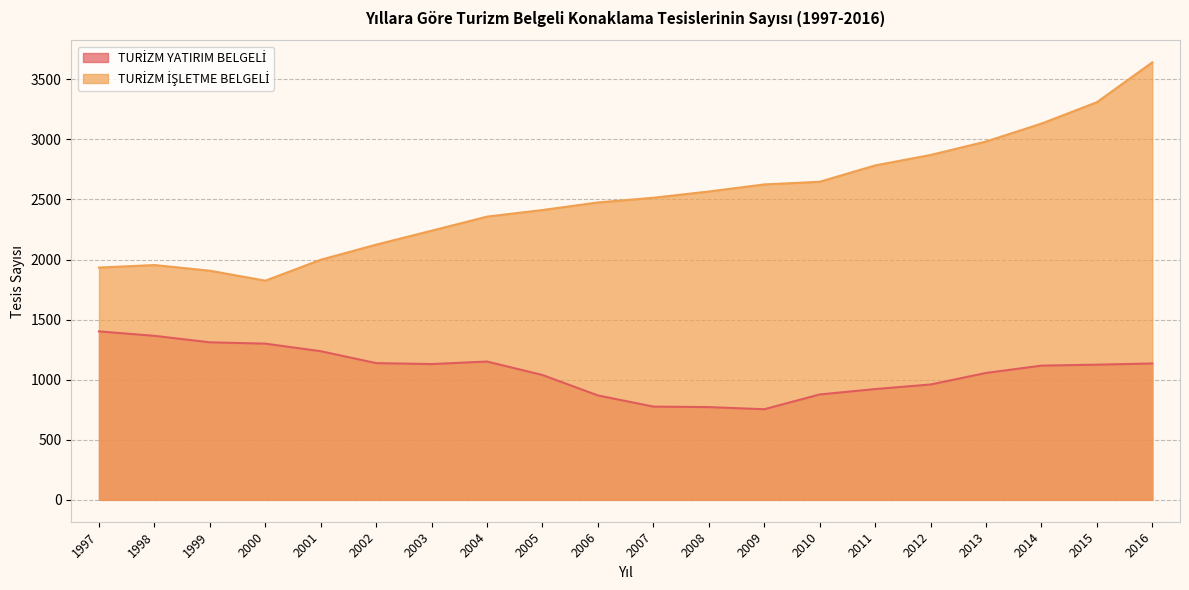

Which label corresponds to the smallest value in the chart?

2009